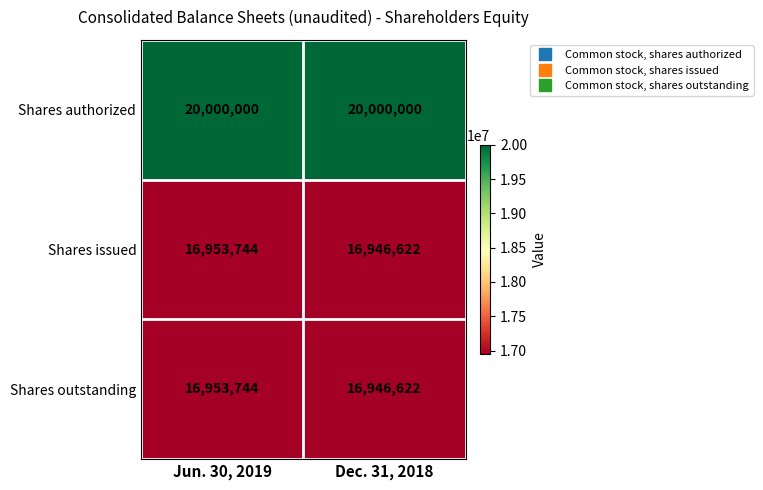

What is the total value across all series at Jun. 30, 2019?

53907488